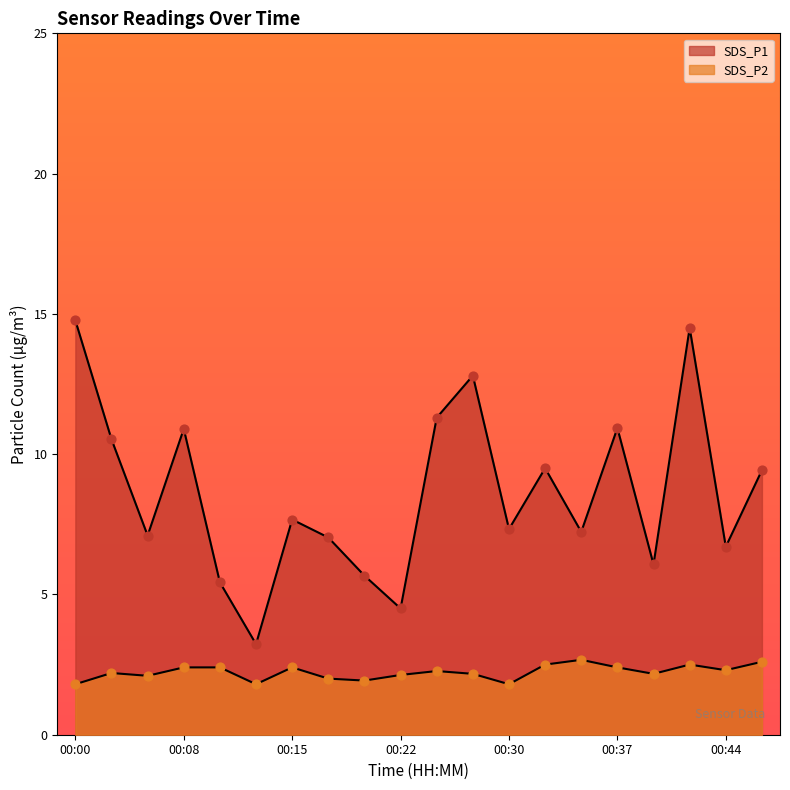

Is the value of SDS_P2 at 00:00 greater than the value of SDS_P1 at 00:10?

No